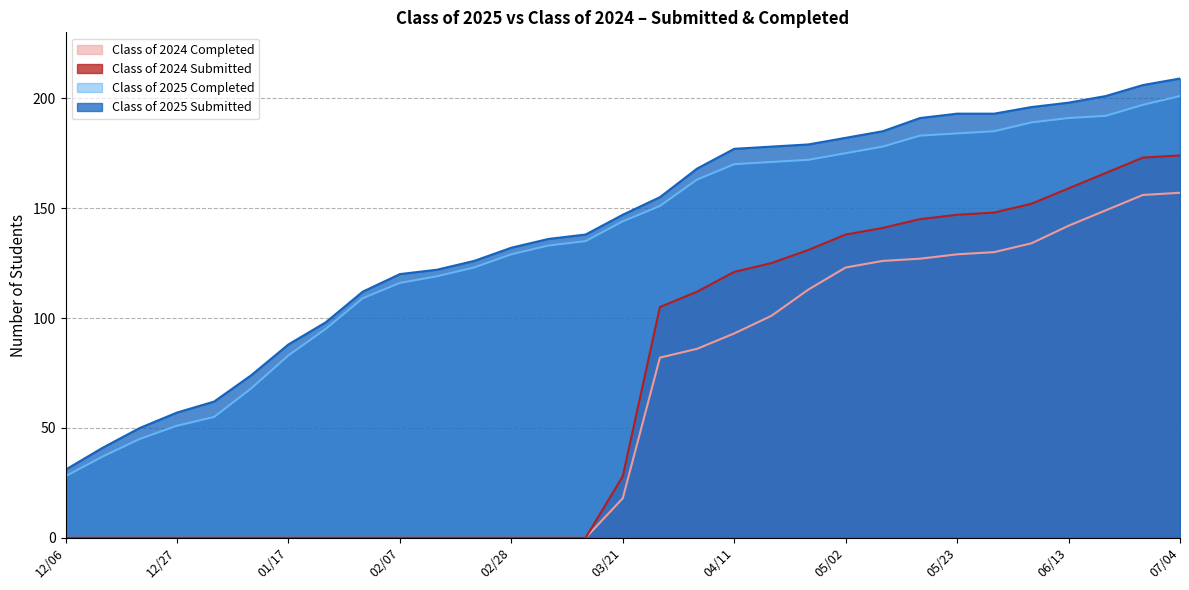

Between 02/28 and 02/21, which series saw the biggest shift?

Class of 2025 Completed